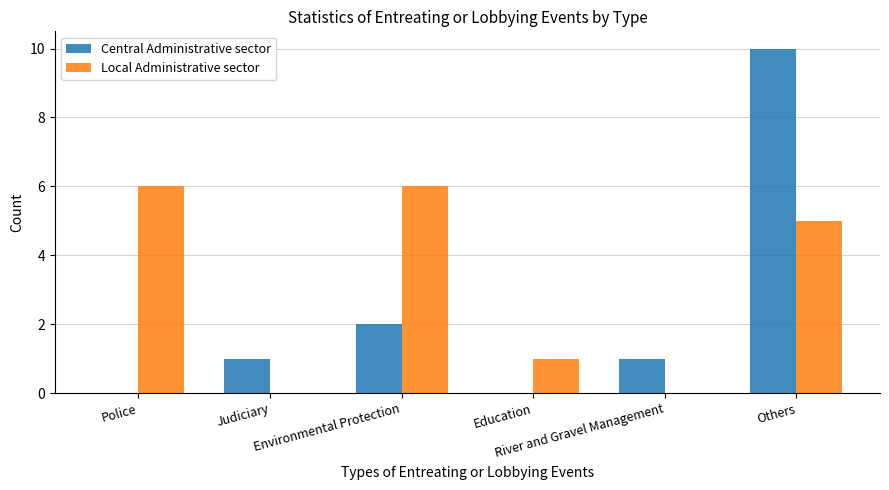

What are all the series names shown in the legend?

Central Administrative sector, Local Administrative sector